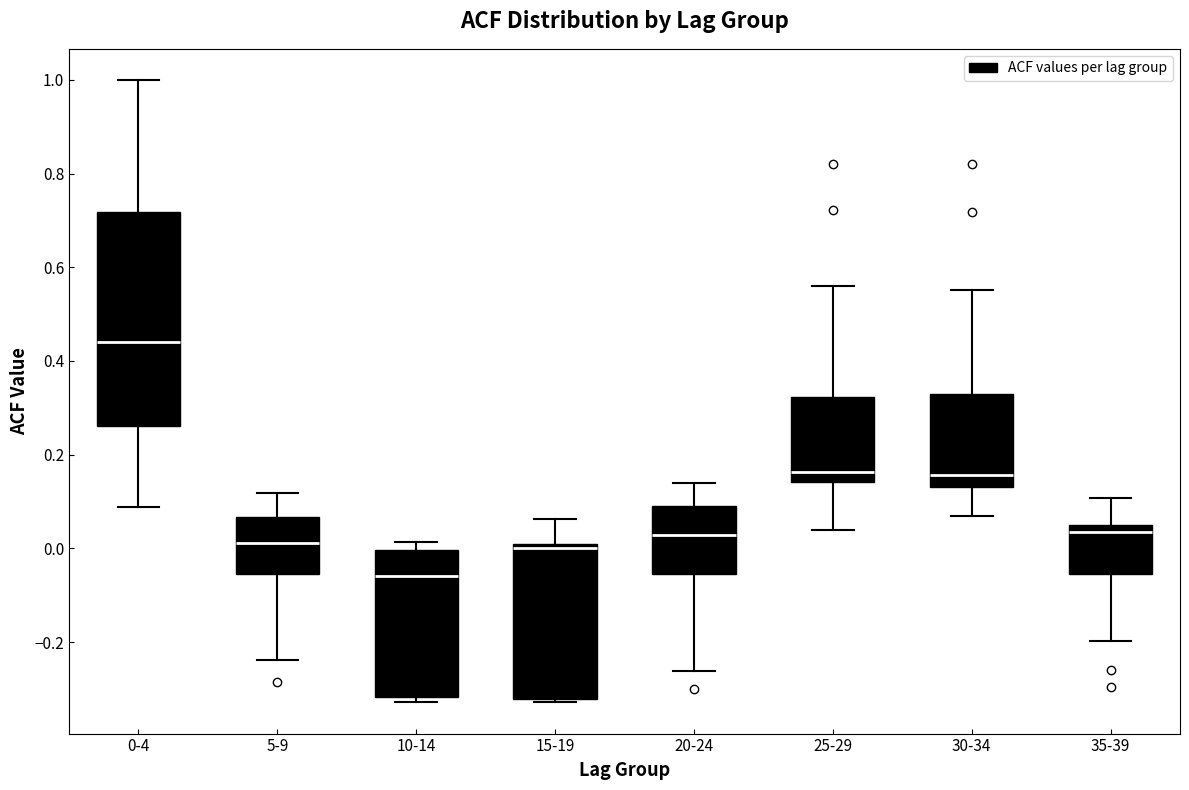

Reading left to right, transcribe this box plot: for each box, give where its median line is, the range the box spans, and where its two whiskers end, as read against the y-axis. The values are not printed on the chart, so give them approximately, as read against the axis.

0-4: median 0.44, box 0.26 to 0.72, whiskers 0.08 to 1.00
5-9: median 0.02, box -0.06 to 0.06, whiskers -0.24 to 0.12
10-14: median -0.06, box -0.32 to 0.00, whiskers -0.32 (just below the box's lower edge) to 0.02
15-19: median 0.00 (just below the box's upper edge), box -0.32 to 0.00, whiskers -0.32 (just below the box's lower edge) to 0.06
20-24: median 0.02, box -0.06 to 0.10, whiskers -0.26 to 0.14
25-29: median 0.16, box 0.14 to 0.32, whiskers 0.04 to 0.56
30-34: median 0.16, box 0.14 to 0.32, whiskers 0.06 to 0.56
35-39: median 0.04 (just below the box's upper edge), box -0.06 to 0.04, whiskers -0.20 to 0.10